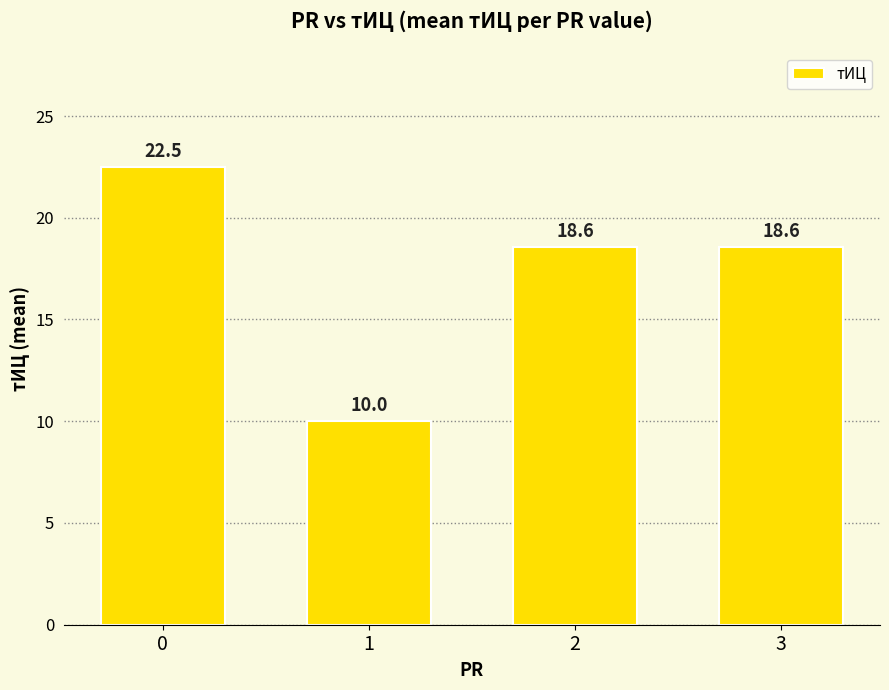

Reading left to right, list all the values displayed in this chart.

0=22.5	1=10.0	2=18.6	3=18.6